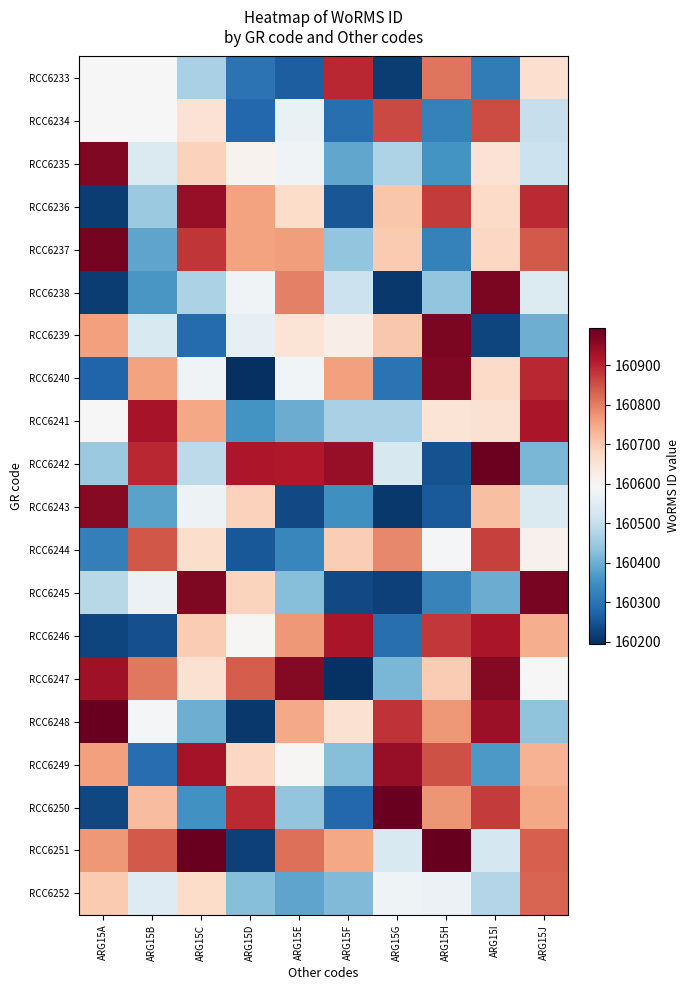

Reading left to right, transcribe all the data shown in this chart.

RCC6233: ARG15A=160595	ARG15B=160595	ARG15C=160465	ARG15D=160301	ARG15E=160266	ARG15F=160895	ARG15G=160215	ARG15H=160809	ARG15I=160316	ARG15J=160661
RCC6234: ARG15A=160595	ARG15B=160595	ARG15C=160653	ARG15D=160282	ARG15E=160567	ARG15F=160294	ARG15G=160858	ARG15H=160325	ARG15I=160856	ARG15J=160503
RCC6235: ARG15A=160964	ARG15B=160538	ARG15C=160686	ARG15D=160608	ARG15E=160580	ARG15F=160386	ARG15G=160471	ARG15H=160355	ARG15I=160654	ARG15J=160508
RCC6236: ARG15A=160216	ARG15B=160447	ARG15C=160942	ARG15D=160755	ARG15E=160669	ARG15F=160253	ARG15G=160705	ARG15H=160876	ARG15I=160670	ARG15J=160894
RCC6237: ARG15A=160977	ARG15B=160384	ARG15C=160881	ARG15D=160757	ARG15E=160761	ARG15F=160438	ARG15G=160699	ARG15H=160325	ARG15I=160679	ARG15J=160841
RCC6238: ARG15A=160215	ARG15B=160361	ARG15C=160468	ARG15D=160582	ARG15E=160795	ARG15F=160510	ARG15G=160208	ARG15H=160436	ARG15I=160971	ARG15J=160540
RCC6239: ARG15A=160759	ARG15B=160534	ARG15C=160286	ARG15D=160561	ARG15E=160649	ARG15F=160622	ARG15G=160703	ARG15H=160970	ARG15I=160229	ARG15J=160400
RCC6240: ARG15A=160275	ARG15B=160756	ARG15C=160582	ARG15D=160196	ARG15E=160584	ARG15F=160760	ARG15G=160300	ARG15H=160966	ARG15I=160671	ARG15J=160897
RCC6241: ARG15A=160596	ARG15B=160924	ARG15C=160750	ARG15D=160356	ARG15E=160396	ARG15F=160464	ARG15G=160465	ARG15H=160650	ARG15I=160656	ARG15J=160921
RCC6242: ARG15A=160446	ARG15B=160896	ARG15C=160490	ARG15D=160919	ARG15E=160914	ARG15F=160943	ARG15G=160532	ARG15H=160247	ARG15I=160986	ARG15J=160411
RCC6243: ARG15A=160958	ARG15B=160382	ARG15C=160574	ARG15D=160687	ARG15E=160235	ARG15F=160351	ARG15G=160209	ARG15H=160259	ARG15I=160715	ARG15J=160538
RCC6244: ARG15A=160323	ARG15B=160842	ARG15C=160666	ARG15D=160257	ARG15E=160333	ARG15F=160693	ARG15G=160787	ARG15H=160586	ARG15I=160869	ARG15J=160613
RCC6245: ARG15A=160483	ARG15B=160573	ARG15C=160967	ARG15D=160684	ARG15E=160425	ARG15F=160235	ARG15G=160222	ARG15H=160329	ARG15I=160395	ARG15J=160974
RCC6246: ARG15A=160227	ARG15B=160242	ARG15C=160697	ARG15D=160601	ARG15E=160768	ARG15F=160922	ARG15G=160293	ARG15H=160878	ARG15I=160920	ARG15J=160741
RCC6247: ARG15A=160933	ARG15B=160807	ARG15C=160656	ARG15D=160837	ARG15E=160963	ARG15F=160199	ARG15G=160412	ARG15H=160697	ARG15I=160961	ARG15J=160592
RCC6248: ARG15A=160989	ARG15B=160587	ARG15C=160401	ARG15D=160209	ARG15E=160748	ARG15F=160655	ARG15G=160885	ARG15H=160769	ARG15I=160937	ARG15J=160435
RCC6249: ARG15A=160758	ARG15B=160290	ARG15C=160928	ARG15D=160679	ARG15E=160601	ARG15F=160425	ARG15G=160943	ARG15H=160849	ARG15I=160365	ARG15J=160735
RCC6250: ARG15A=160230	ARG15B=160719	ARG15C=160354	ARG15D=160893	ARG15E=160437	ARG15F=160280	ARG15G=160990	ARG15H=160772	ARG15I=160876	ARG15J=160751
RCC6251: ARG15A=160768	ARG15B=160840	ARG15C=160990	ARG15D=160222	ARG15E=160814	ARG15F=160750	ARG15G=160534	ARG15H=160992	ARG15I=160525	ARG15J=160834
RCC6252: ARG15A=160700	ARG15B=160542	ARG15C=160667	ARG15D=160425	ARG15E=160384	ARG15F=160419	ARG15G=160579	ARG15H=160571	ARG15I=160477	ARG15J=160827